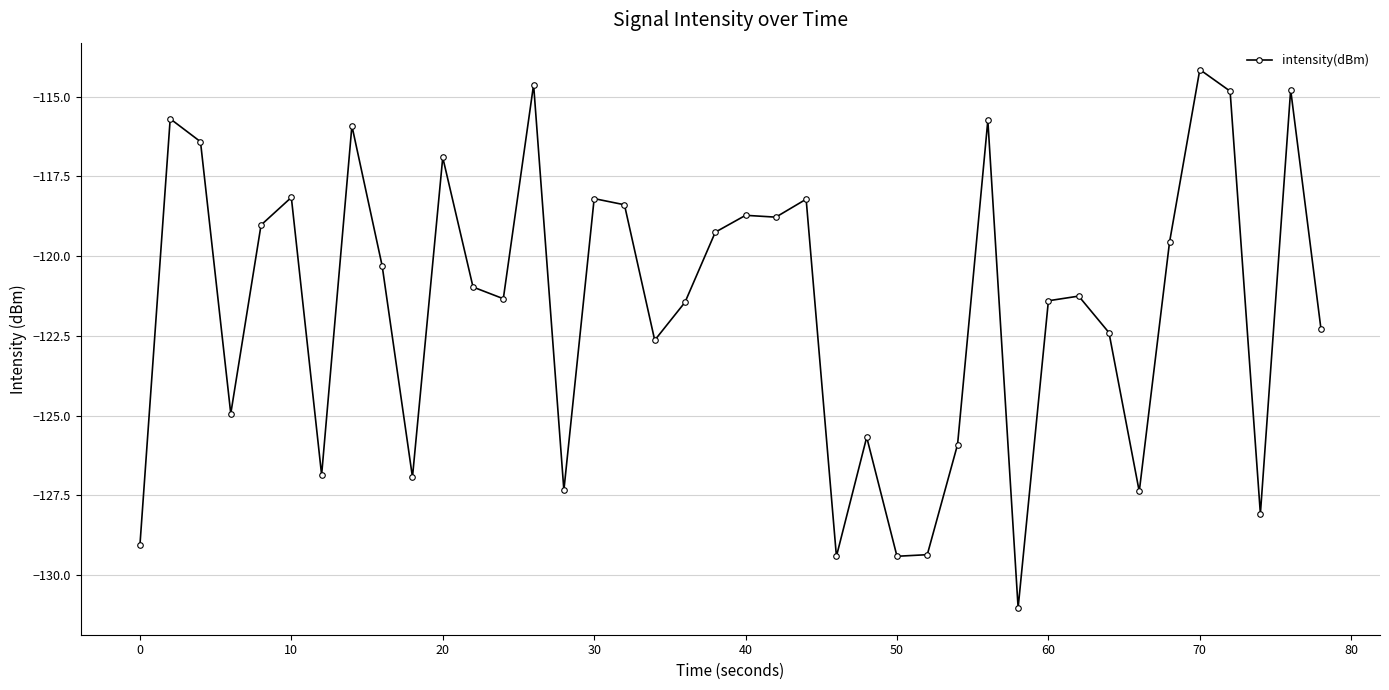

True or false: there are more than 2 points higher than both neighbors.

True